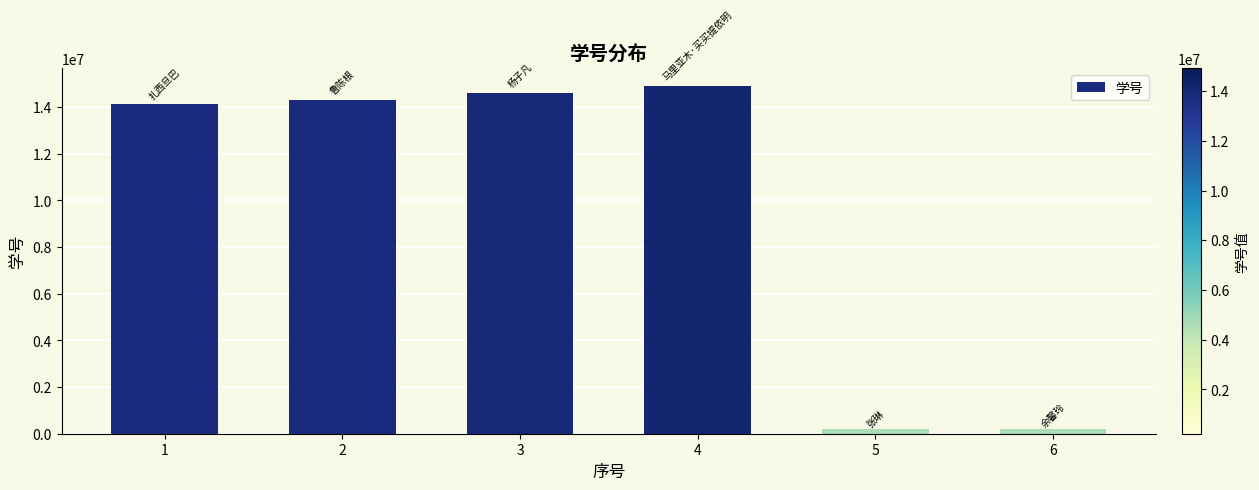

How many bars are there in total?

6